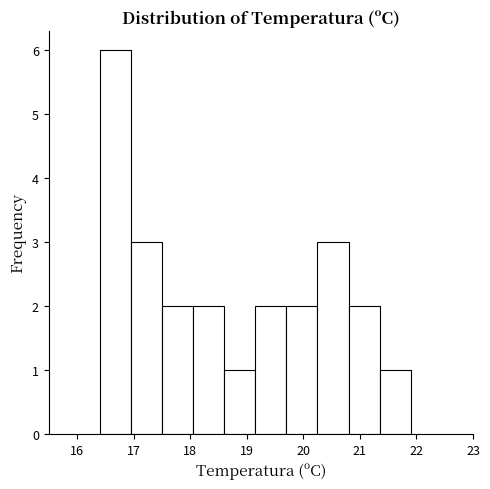

Reading left to right, list every bar in this chart as the range it spans on the x-axis followed by its height. Neither the bar edges nor the heights are printed on the chart, so give them approximately, as read against the axes.

16.40 to 16.95: 6
16.95 to 17.50: 3
17.50 to 18.05: 2
18.05 to 18.60: 2
18.60 to 19.15: 1
19.15 to 19.70: 2
19.70 to 20.25: 2
20.25 to 20.80: 3
20.80 to 21.35: 2
21.35 to 21.90: 1